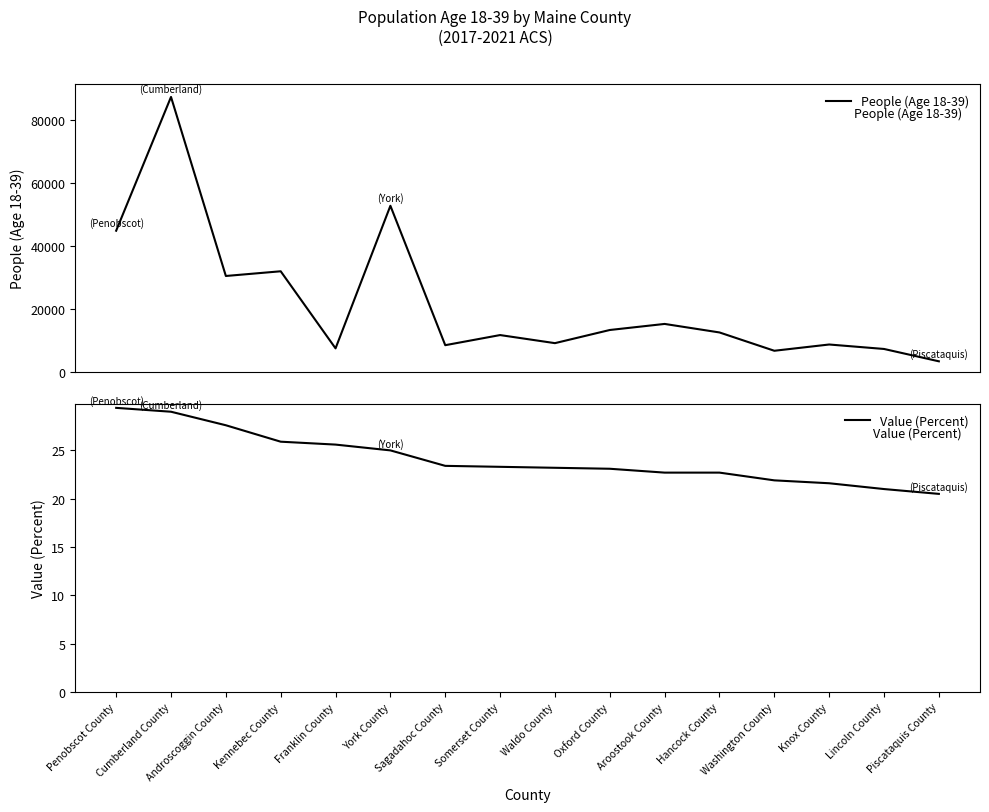

What is the sum of all Value (Percent) values?

385.9